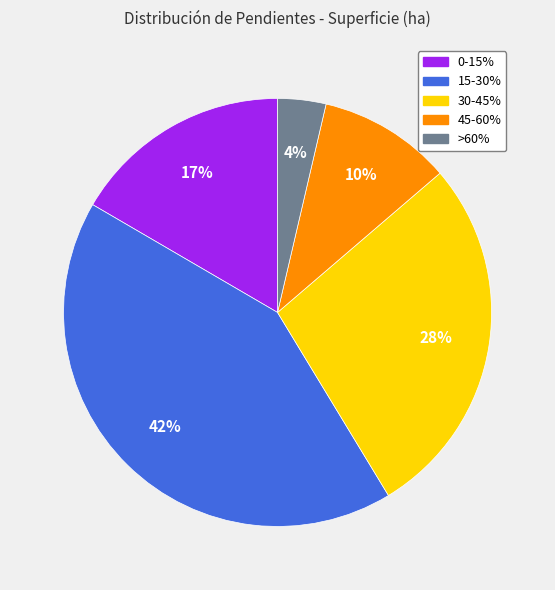

To the nearest percent, what is the difference between the largest and smallest slice percentages?

38%